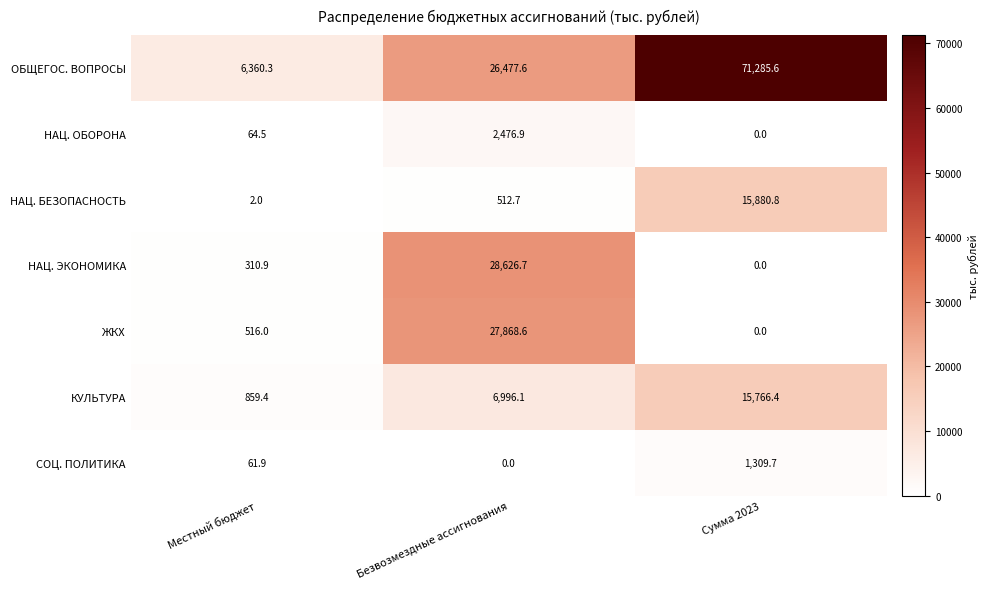

Which series has the widest spread of values?

ОБЩЕГОС. ВОПРОСЫ